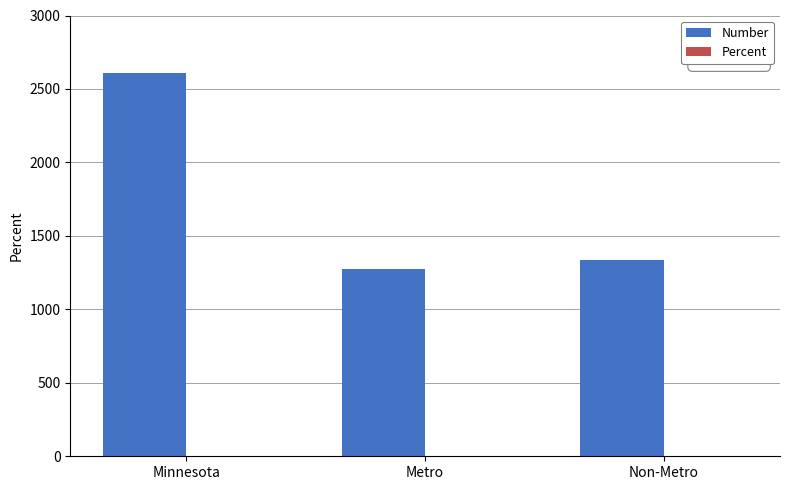

True or false: Number has a value of 4669.4 at Minnesota.

False